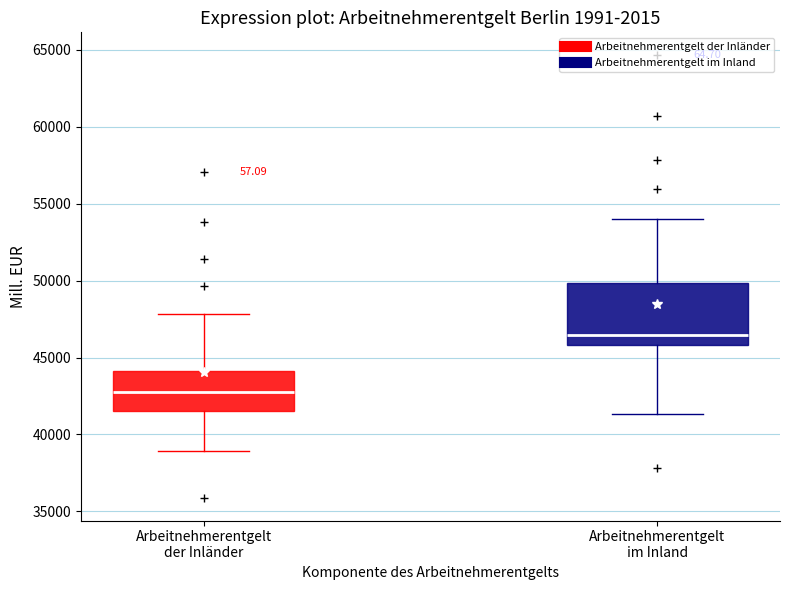

Which box's median line is the highest?

Arbeitnehmerentgelt im Inland